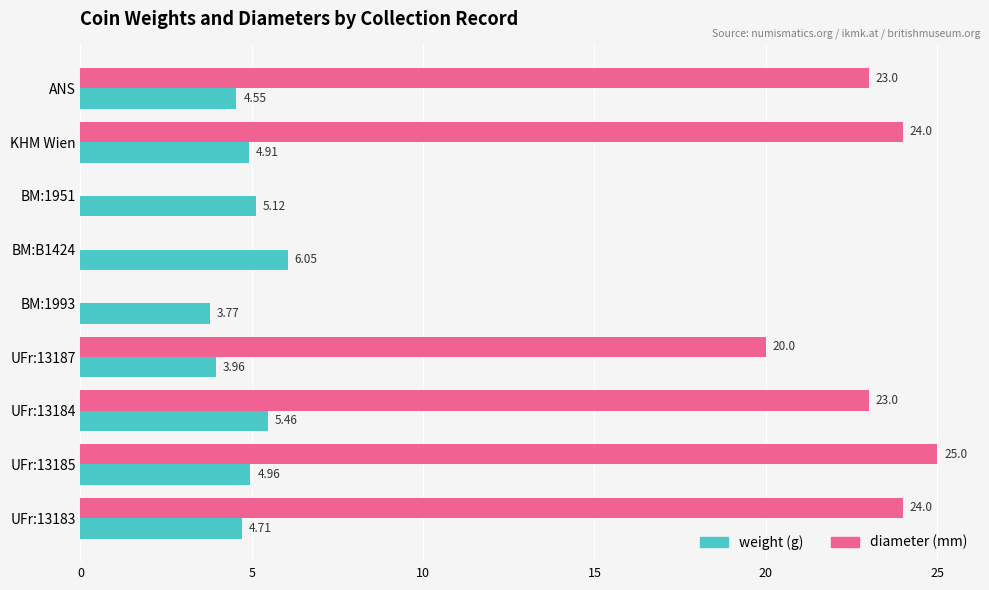

Which series changed the most between BM:1951 and UFr:13183?

diameter (mm)